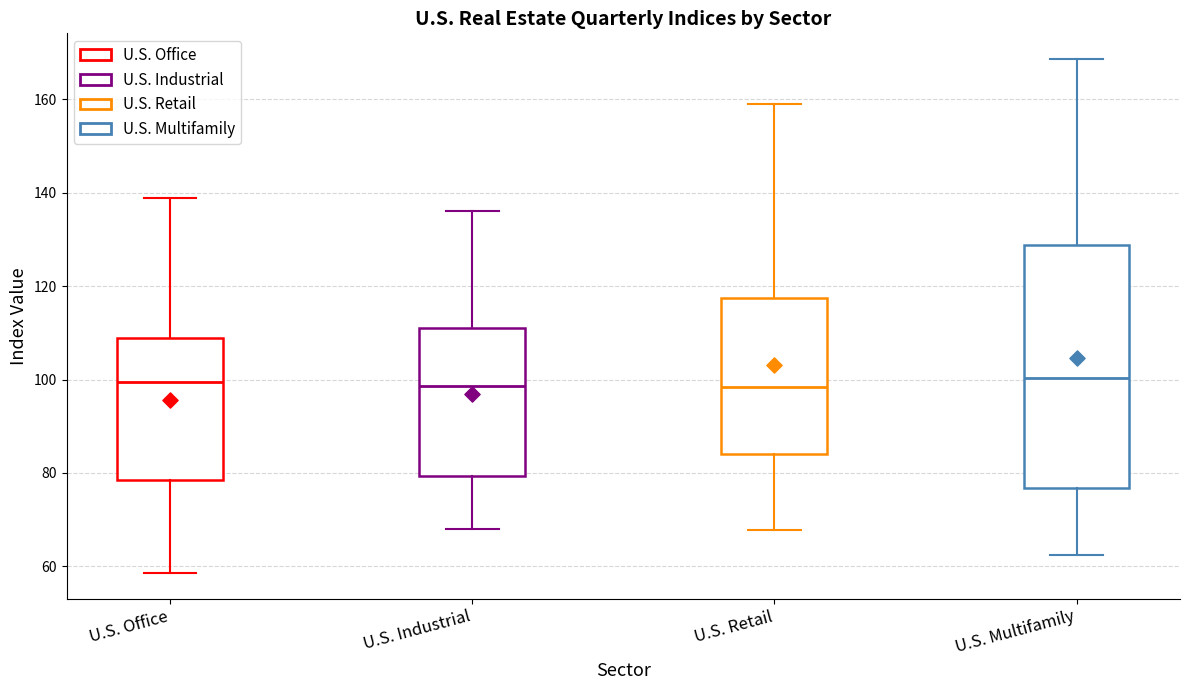

Reading left to right, read every box against the y-axis: the position of its median line, the range the box covers, and the ends of its whiskers. The values are not printed on the chart, so give them approximately, as read against the axis.

U.S. Office: median 100, box 78 to 108, whiskers 58 to 138
U.S. Industrial: median 98, box 80 to 112, whiskers 68 to 136
U.S. Retail: median 98, box 84 to 118, whiskers 68 to 160
U.S. Multifamily: median 100, box 76 to 128, whiskers 62 to 168